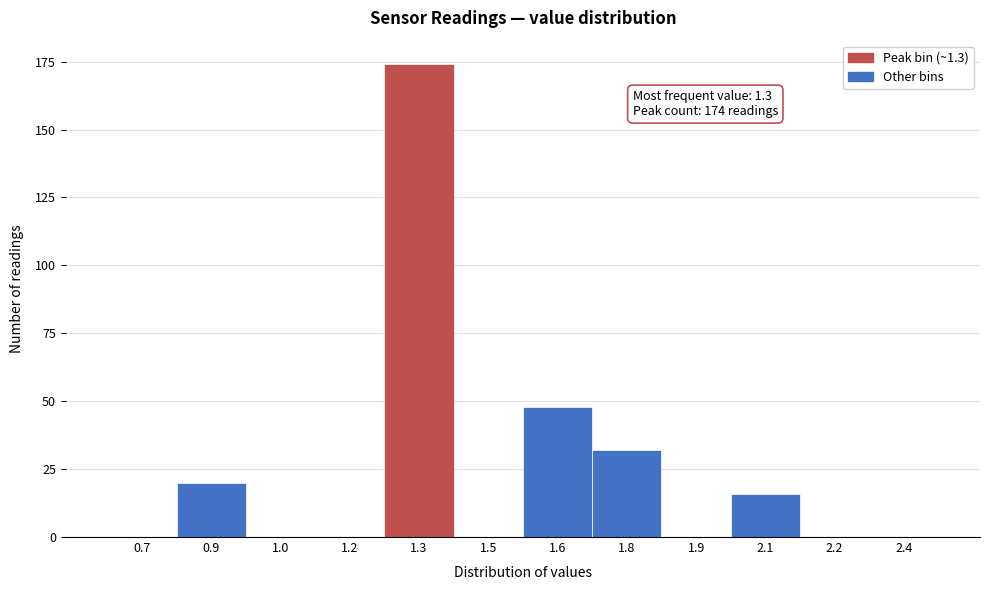

Reading right to left, what are all the values shown in this chart?

2.4=0	2.2=0	2.1=16	1.9=0	1.8=32	1.6=48	1.5=0	1.3=174	1.2=0	1.0=0	0.9=20	0.7=0